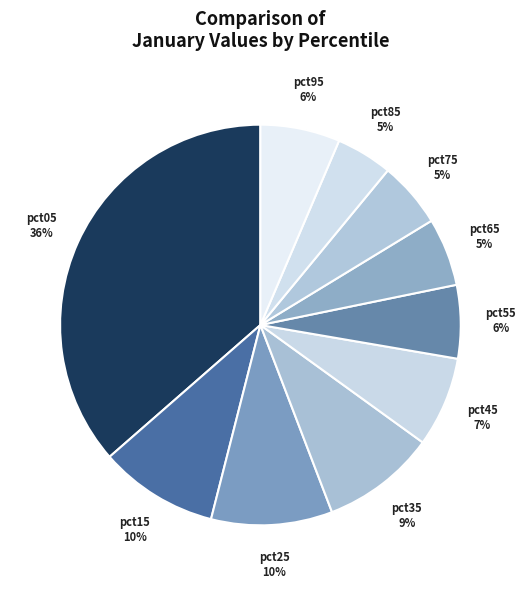

How many slices are in this pie chart?

10